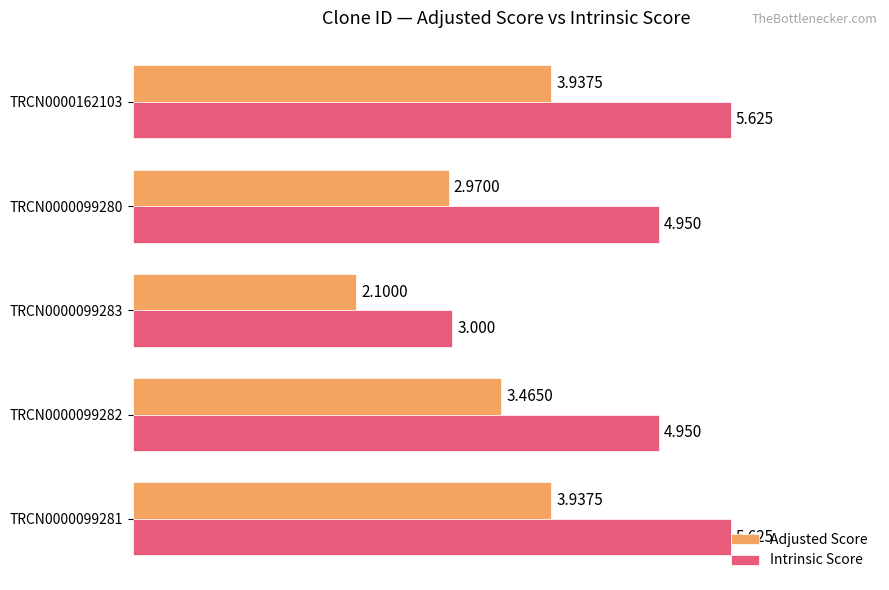

Which series changed the most between TRCN0000099281 and TRCN0000099282?

Intrinsic Score